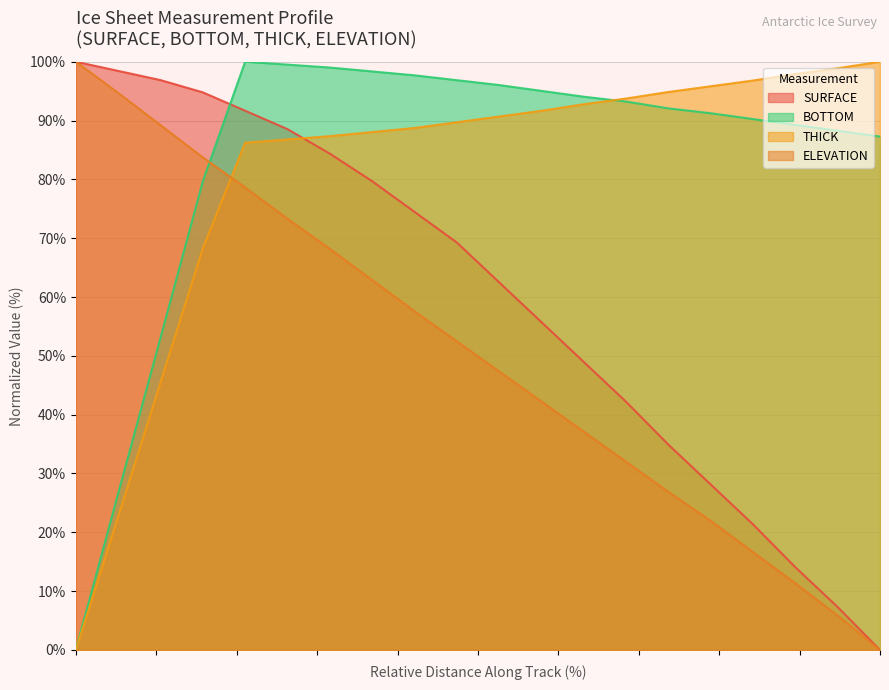

What is the difference between the maximum and minimum values in the SURFACE series?

100.0